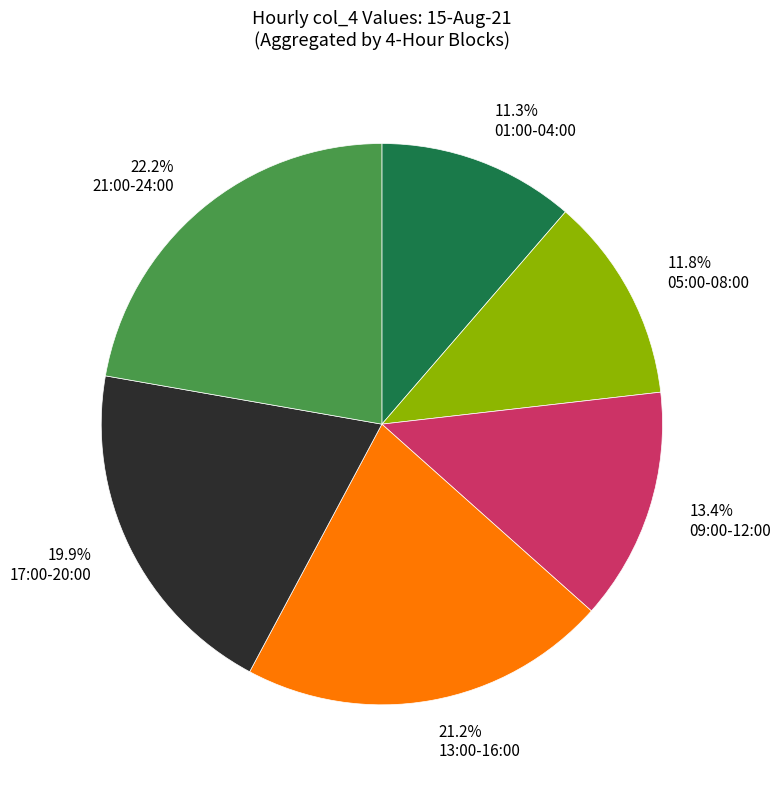

Which has a higher value, 13.4% 09:00-12:00 or 22.2% 21:00-24:00?

22.2% 21:00-24:00